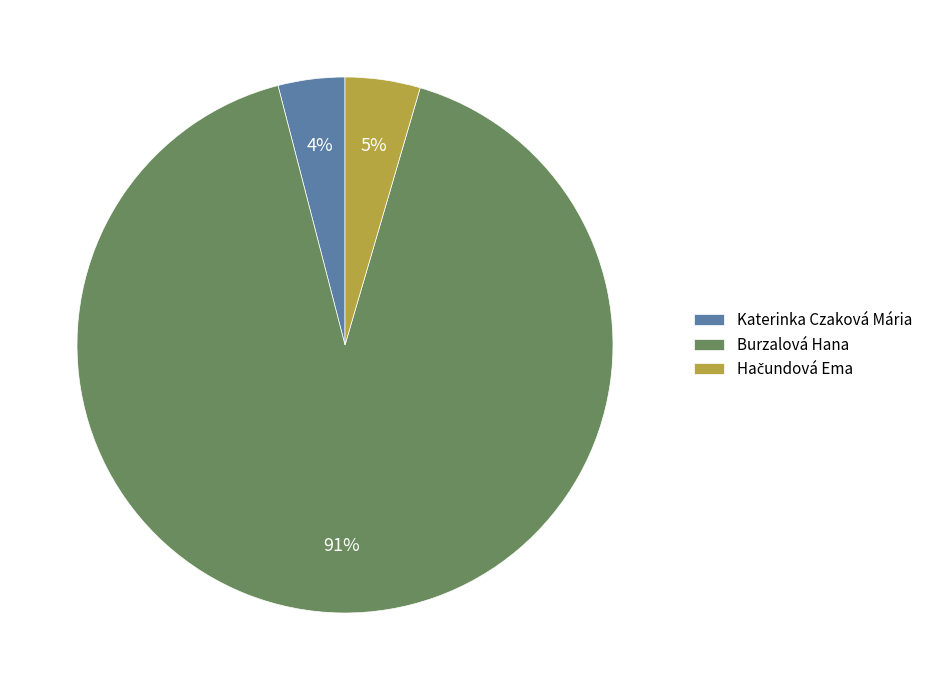

To the nearest percent, what percentage of the pie is Katerinka Czaková Mária?

4%